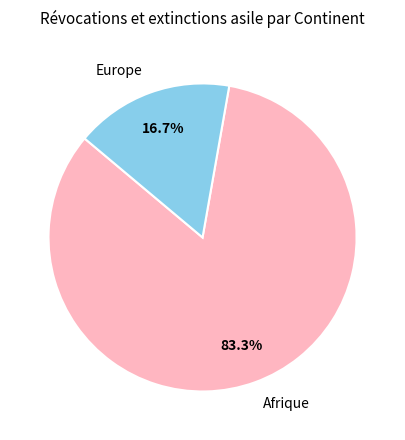

What is the total percentage of Europe and Afrique?

100.0%